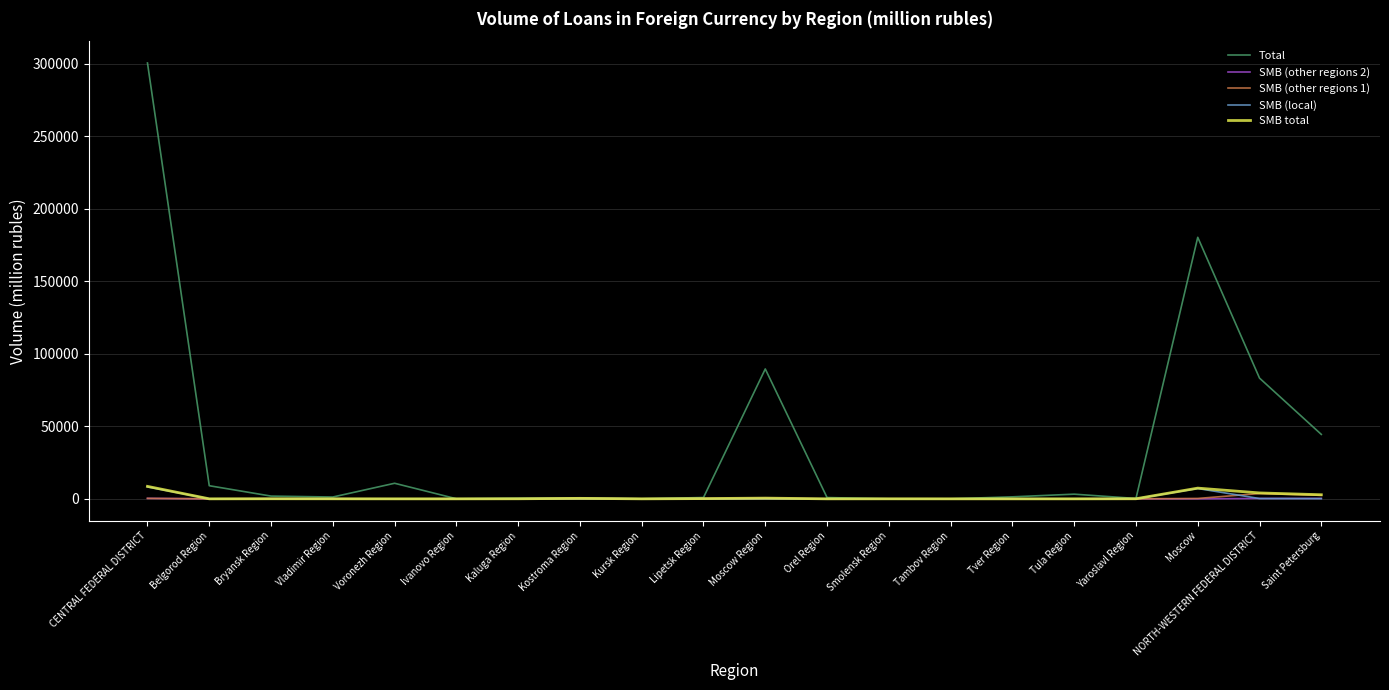

The value of SMB (other regions 1) at Smolensk Region is 0. True or false?

True